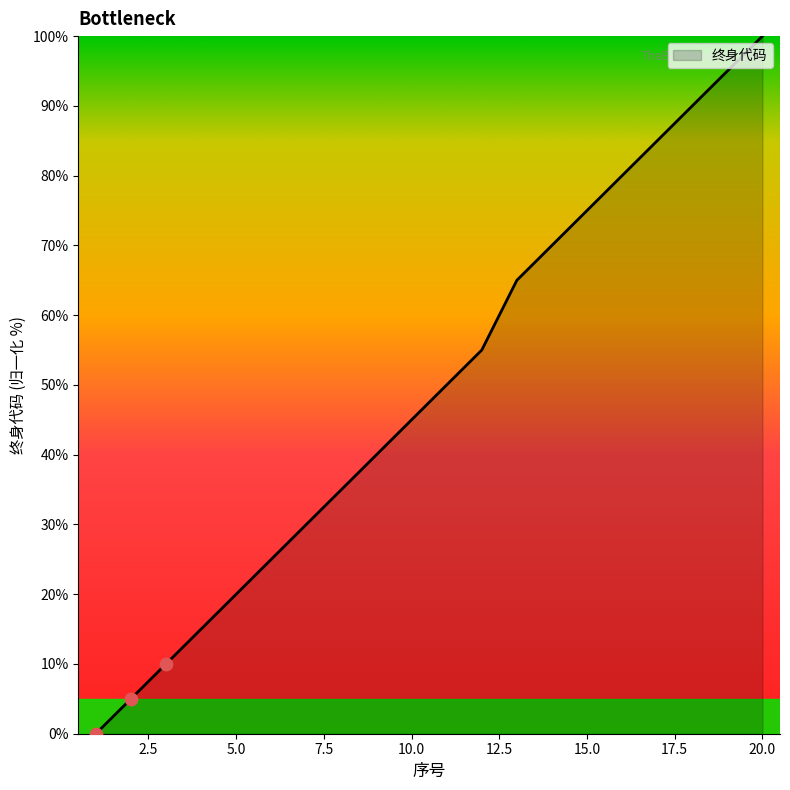

What is the greatest value displayed?

100.0